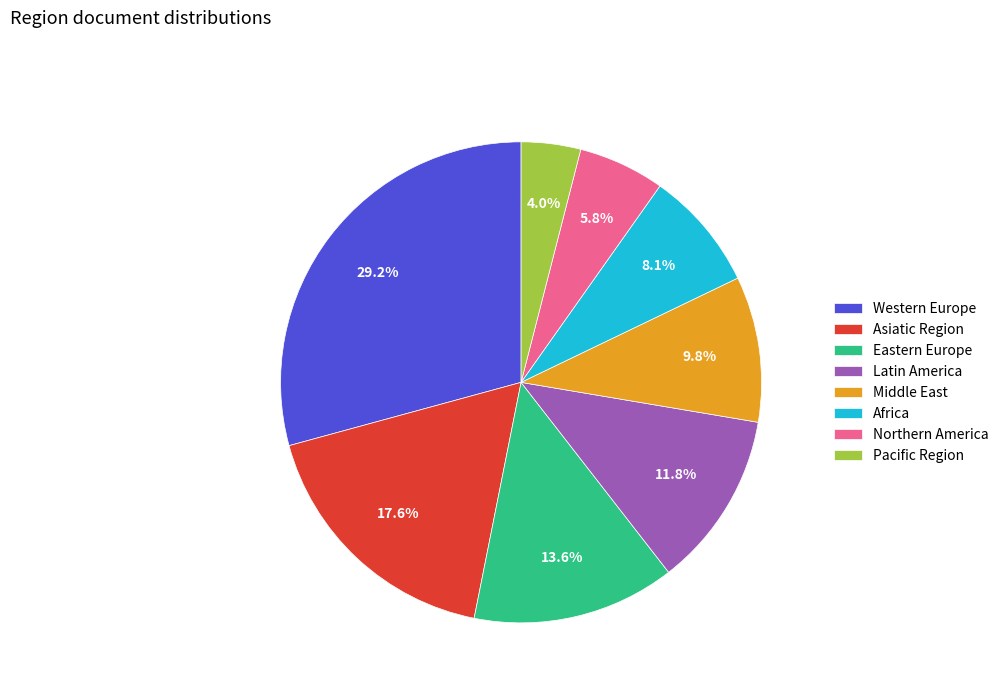

True or false: Western Europe accounts for 39% of the total.

False